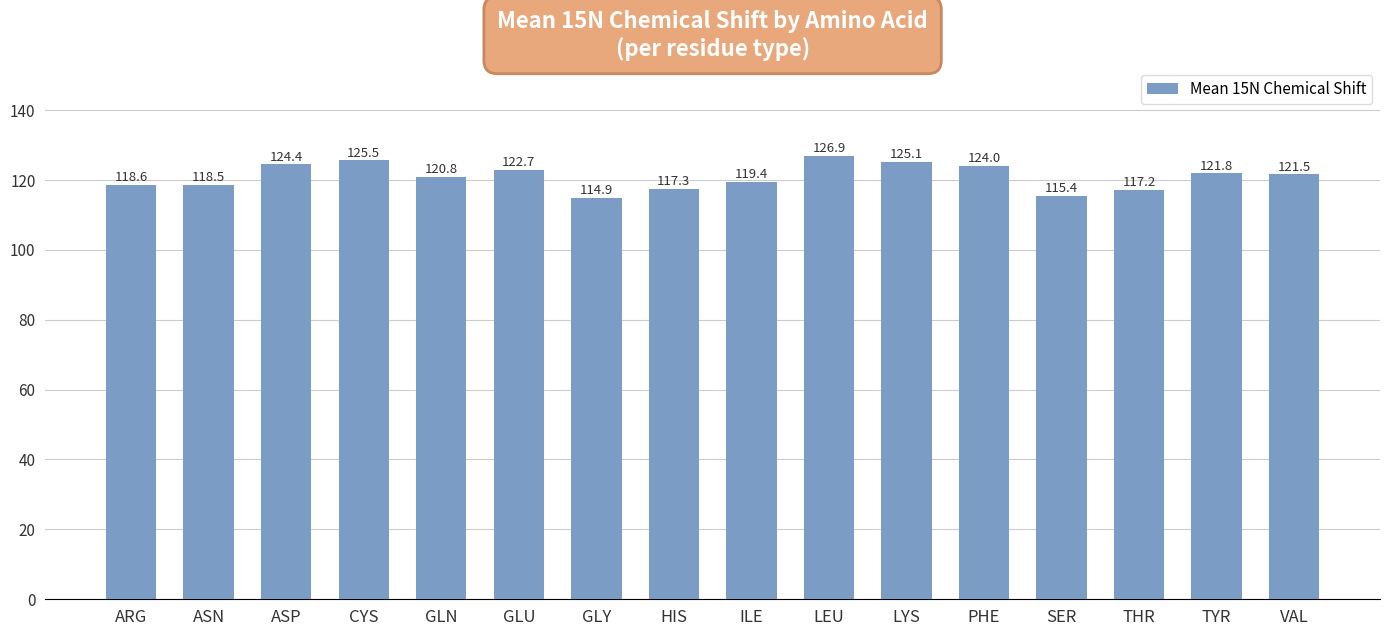

At which label is the value closest to 120?

ILE